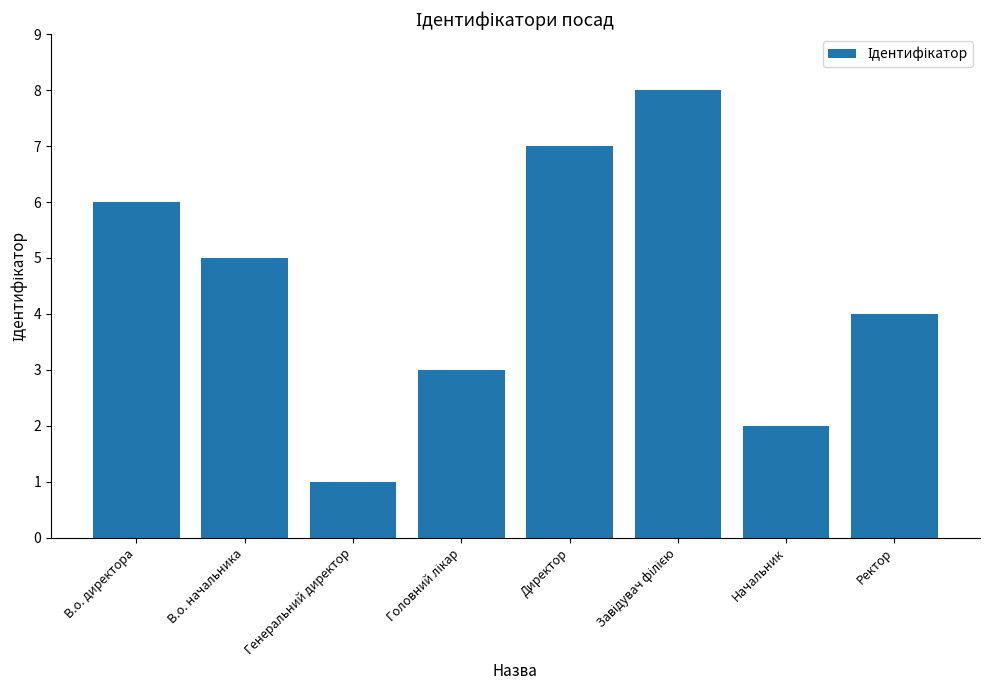

What is the value of the 3rd bar from the left?

1